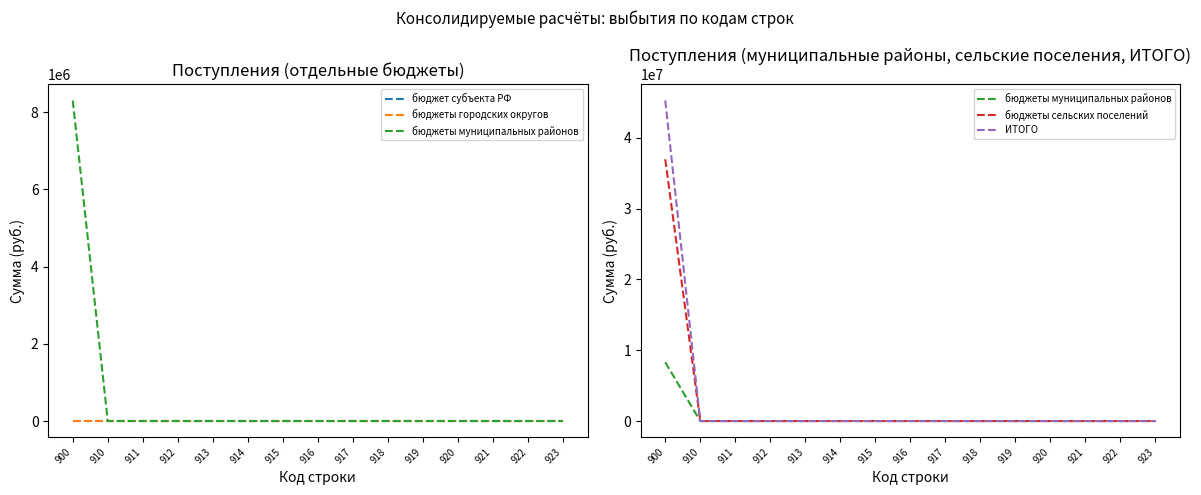

Does the chart display data point markers on the line(s)?

No